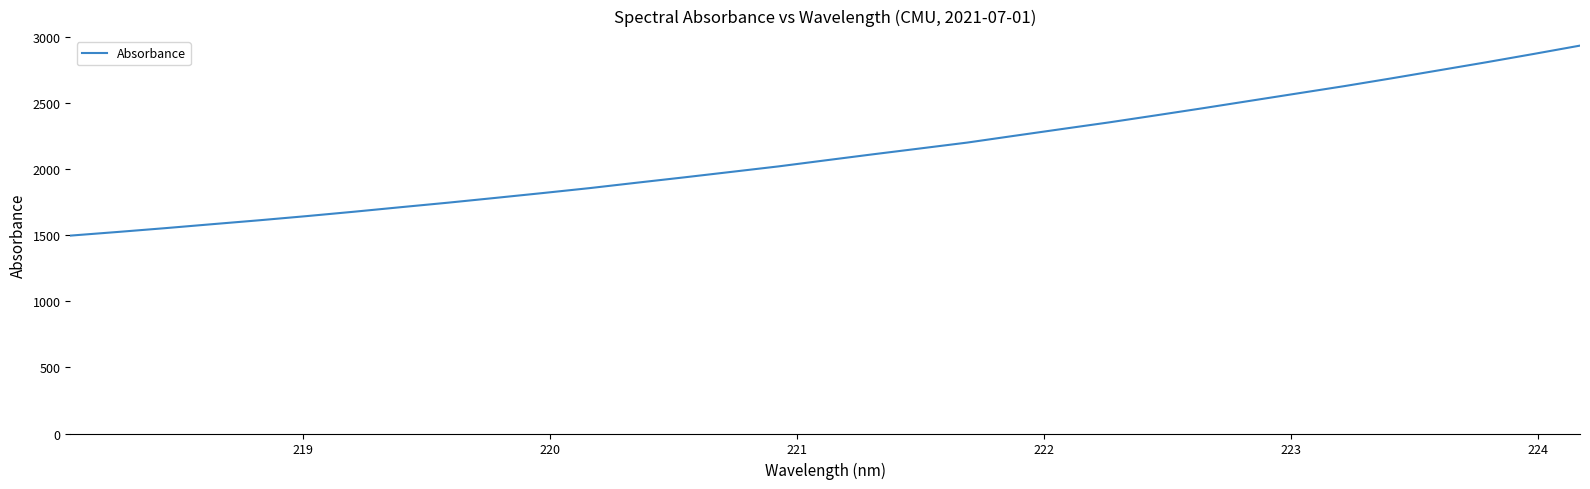

What is the smallest value displayed?

1496.4